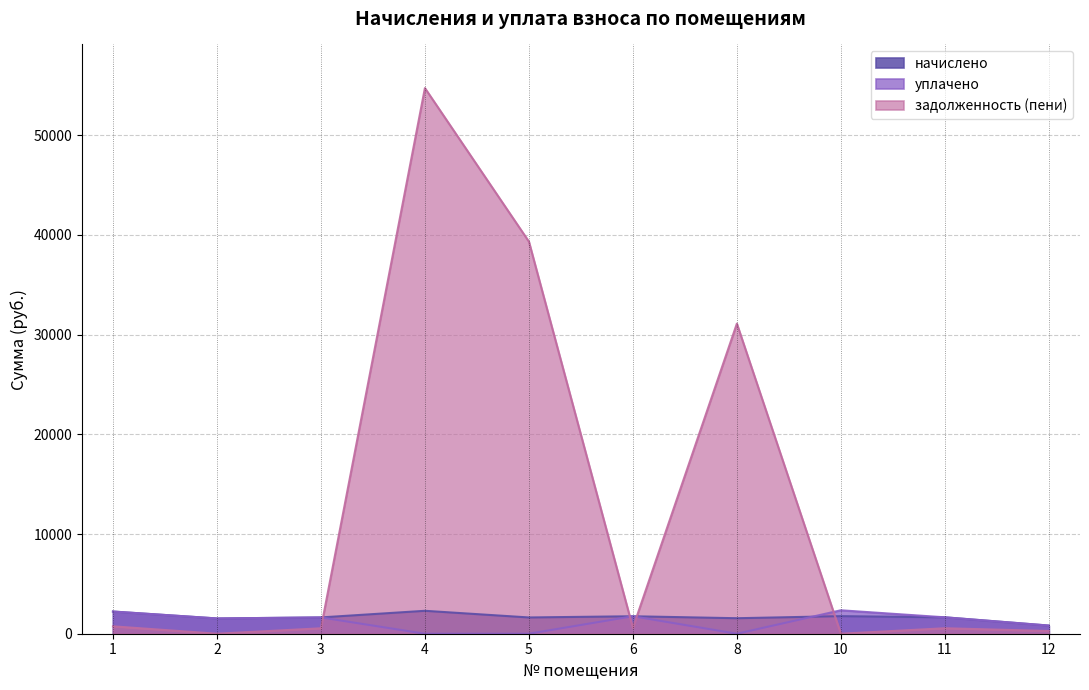

How many intersections are there between начислено and задолженность (пени)?

4